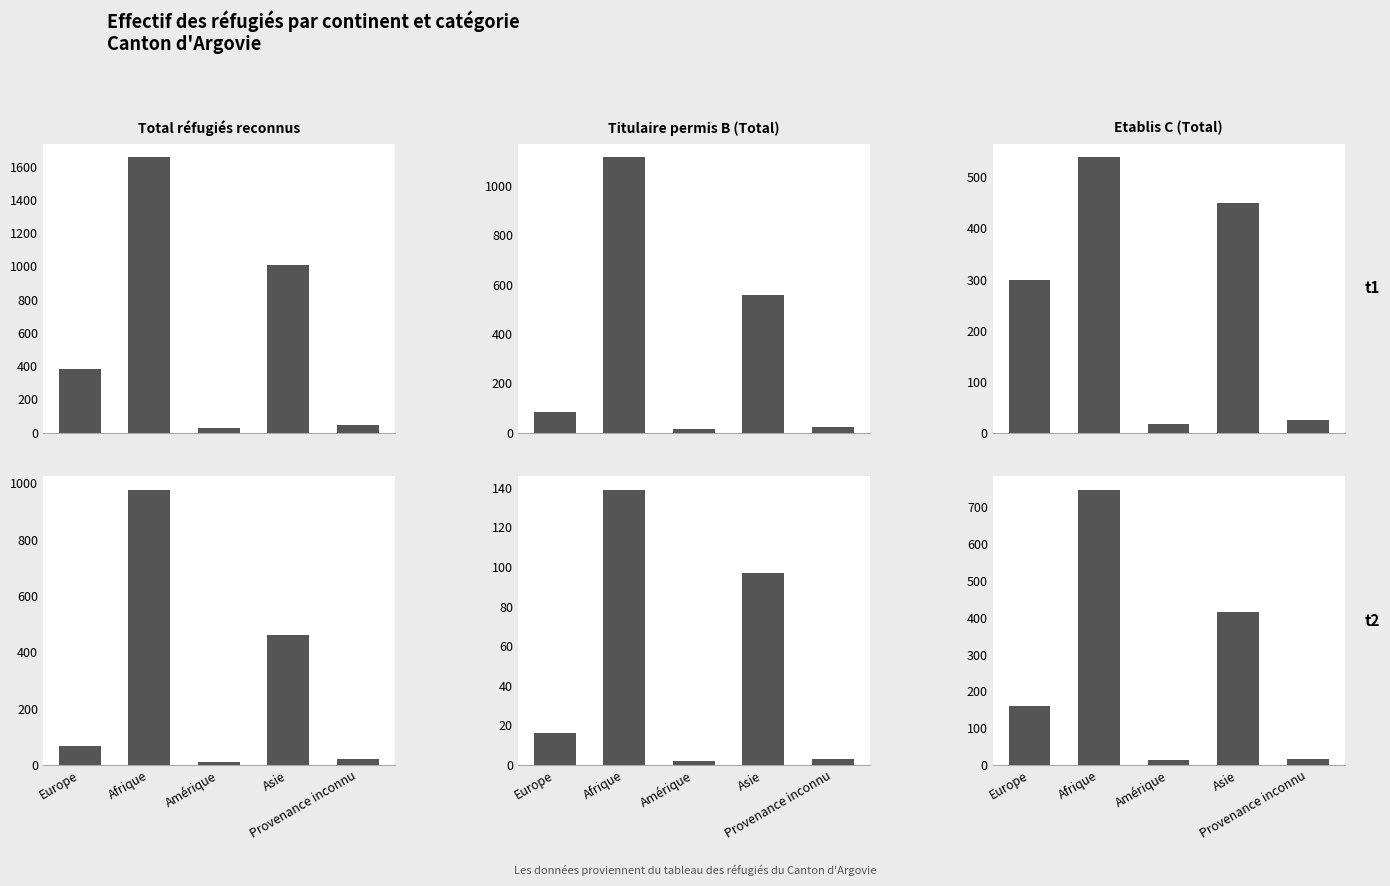

True or false: B avec activité has a value of 97 at Asie.

True